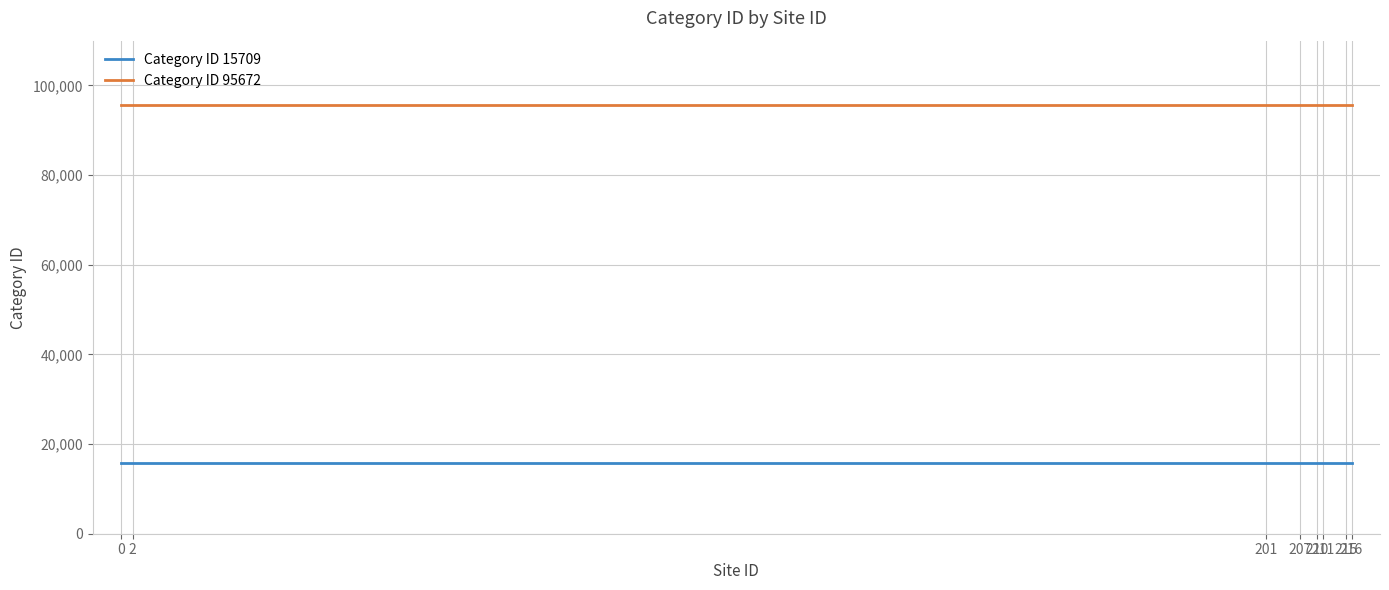

The Category ID 15709 series shows 25220 at 0. True or false?

False